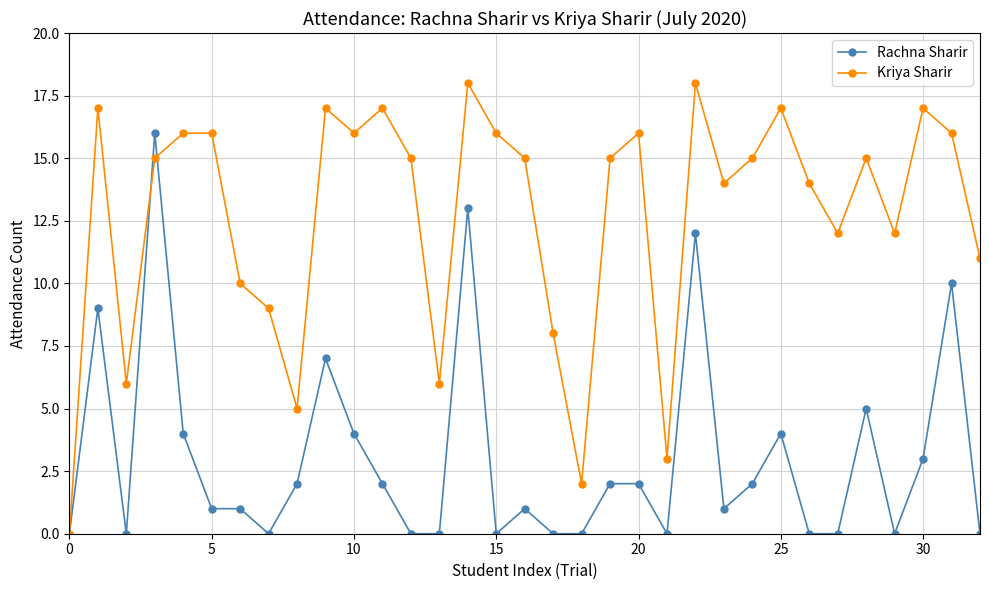

How many data points does each series have?

33